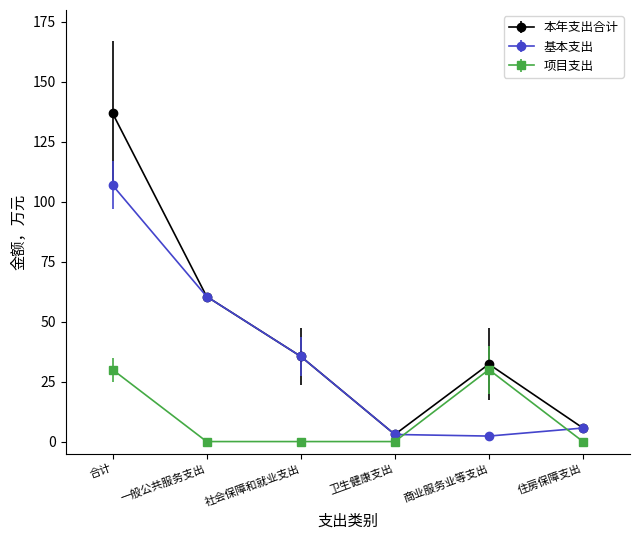

List the series in order of their peak value, highest first.

本年支出合计, 基本支出, 项目支出